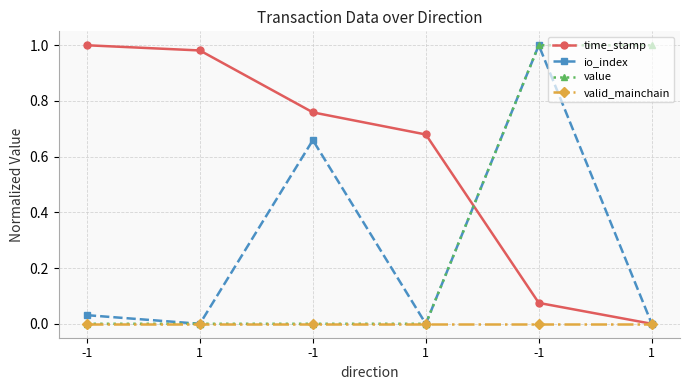

What is the spread (max minus min) of values at -1?

1.0